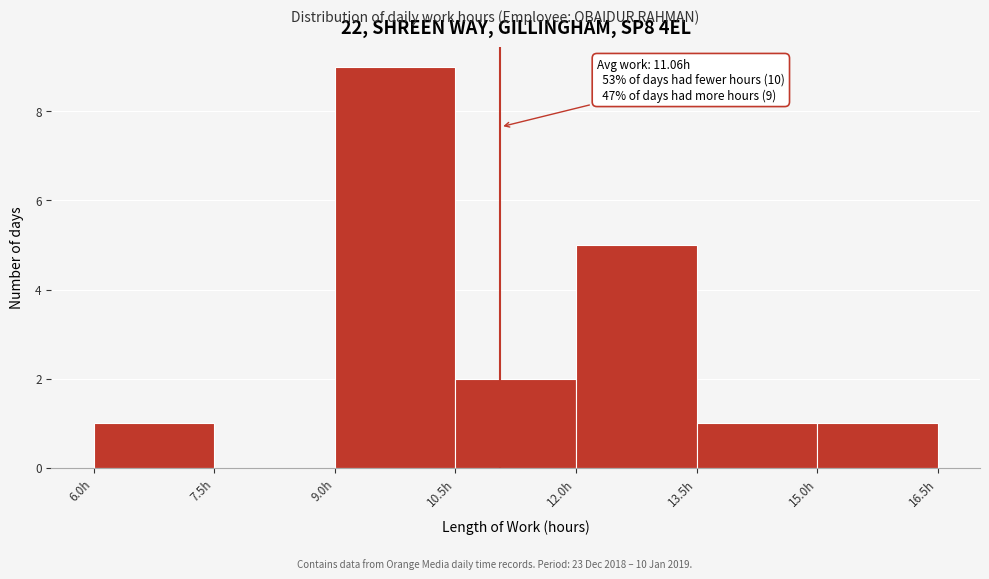

Over which range of the x-axis is the bar tallest?

9.0 to 10.5